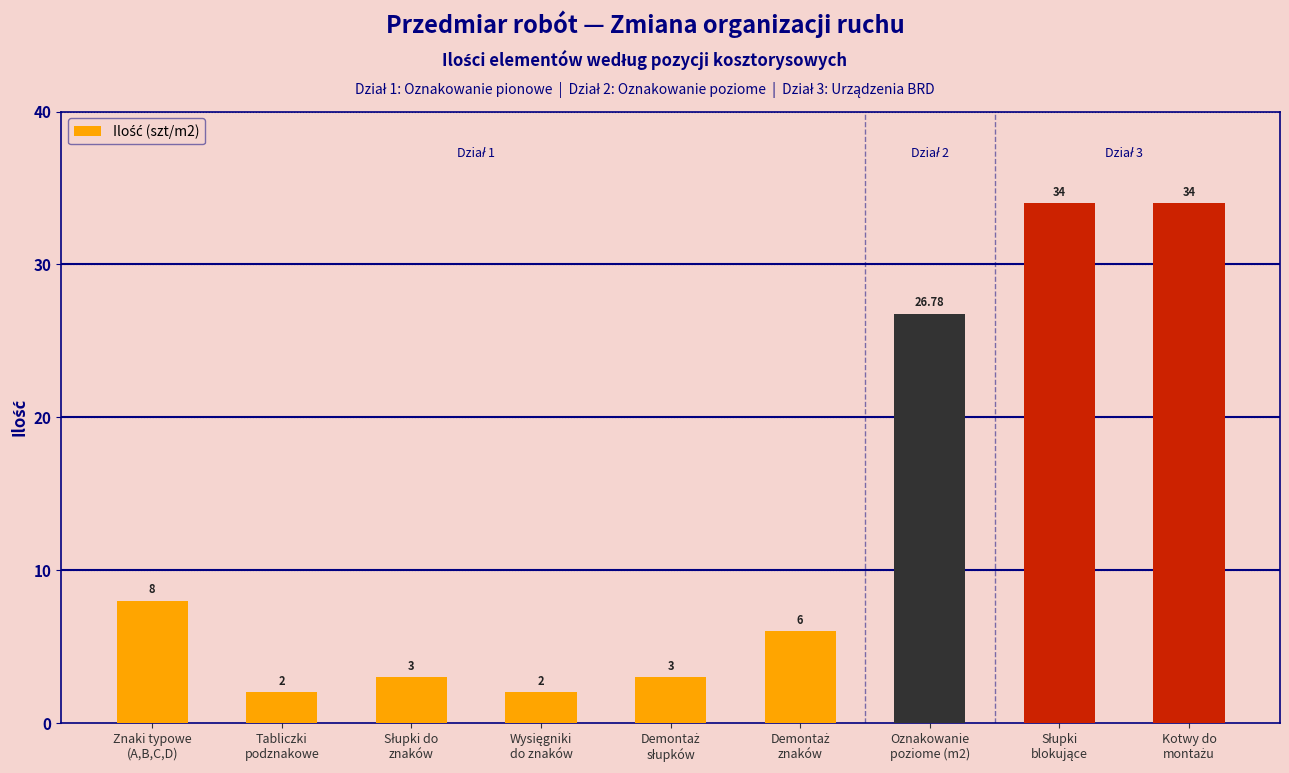

What is the difference between the maximum and minimum values?

32.0